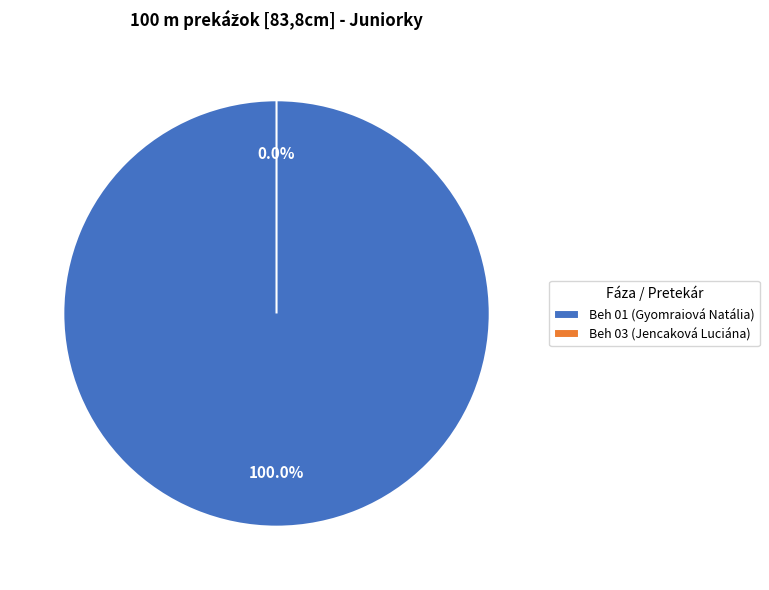

True or false: Beh 01 (Gyomraiová Natália) accounts for 99% of the total.

False